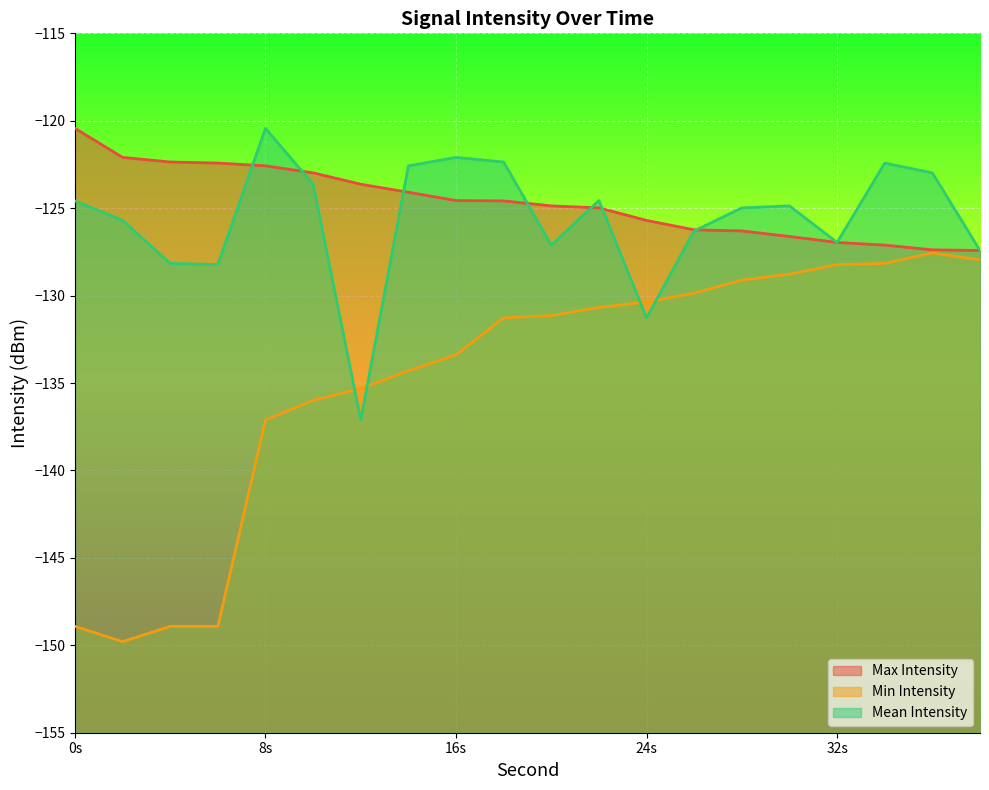

Where is Min Intensity nearest to the value -138?

8s